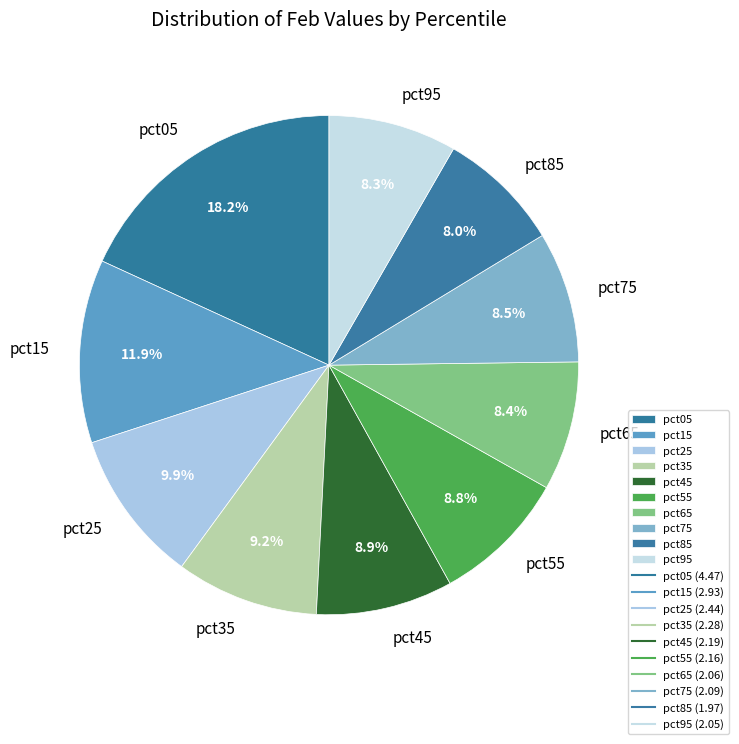

Does any single category account for the majority?

No